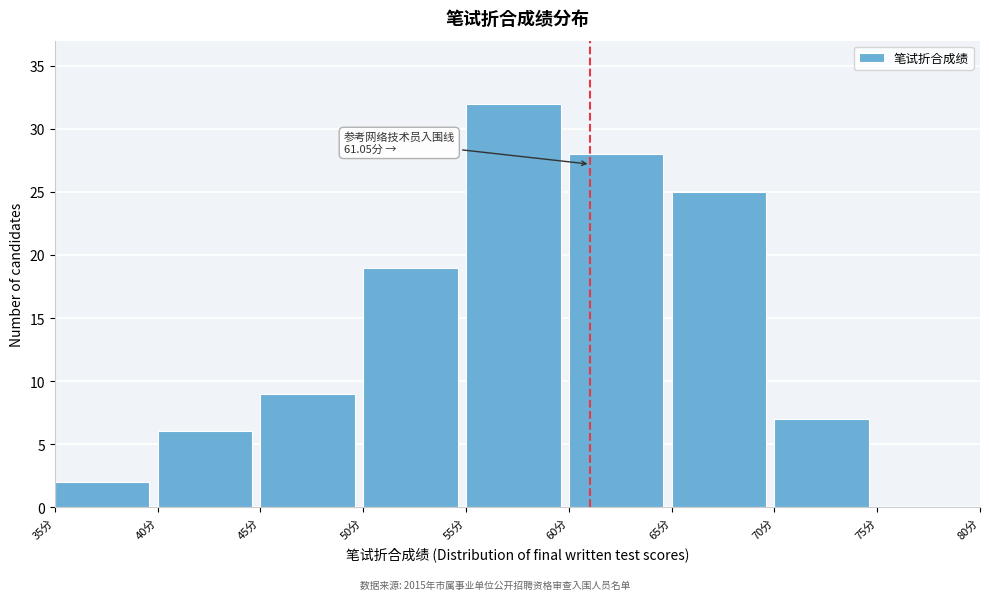

Over which range of the x-axis is the bar tallest?

55 to 60